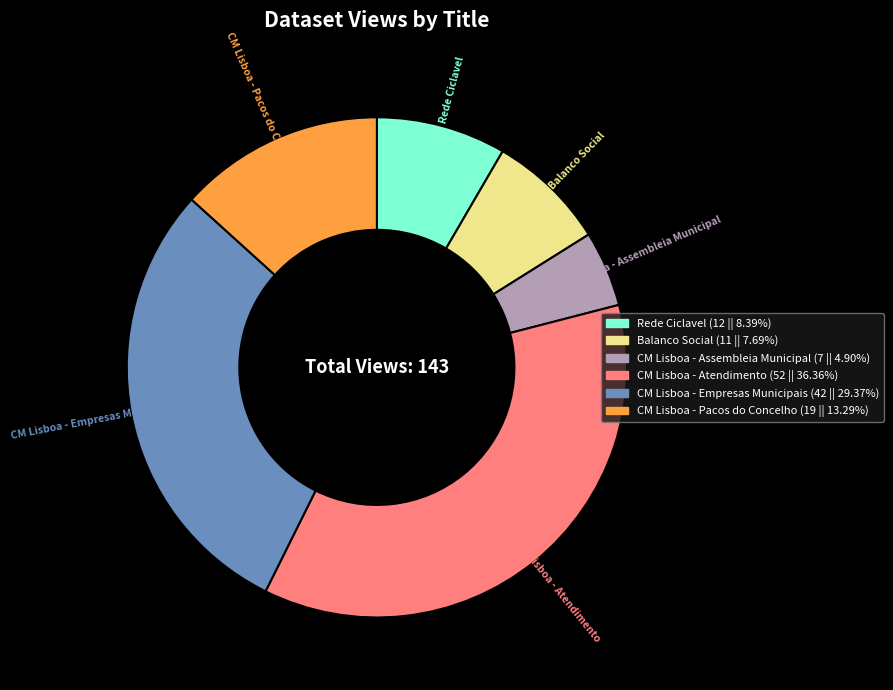

Which category has the smallest portion of the pie?

CM Lisboa - Assembleia Municipal